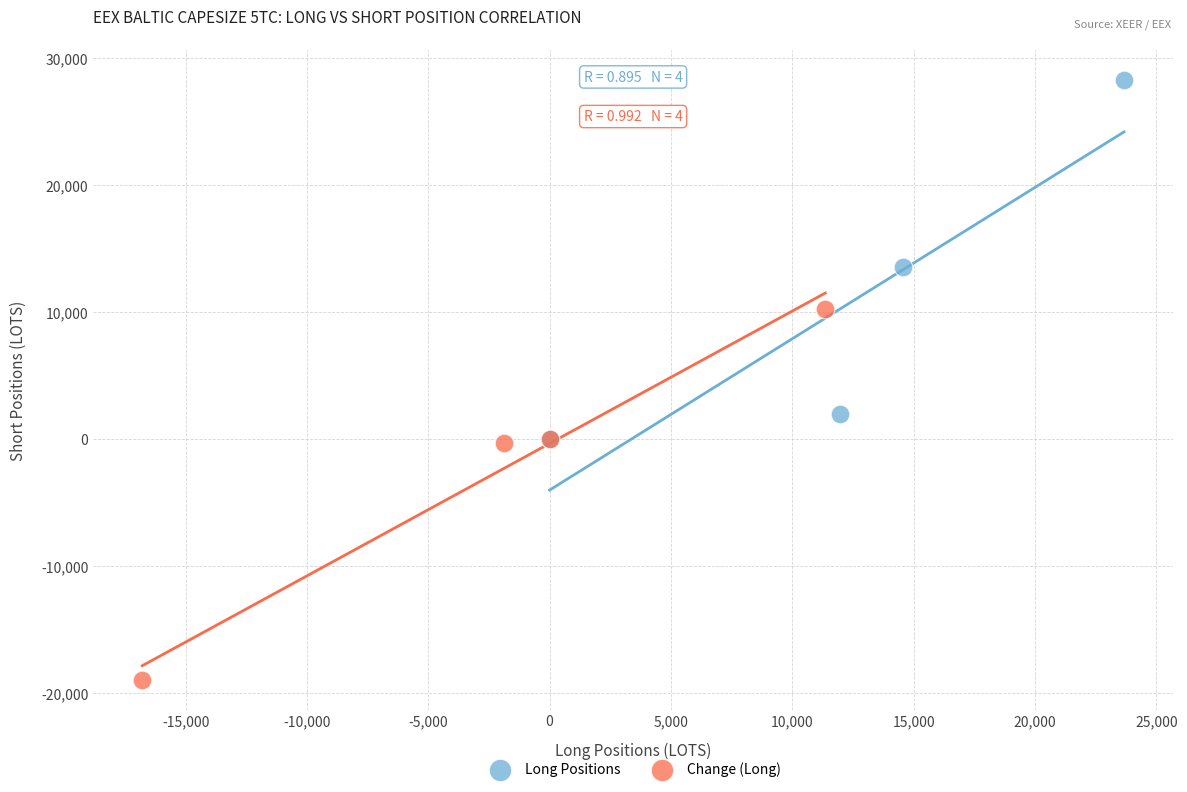

Which series has the largest Y range (max minus min)?

Change (Long)